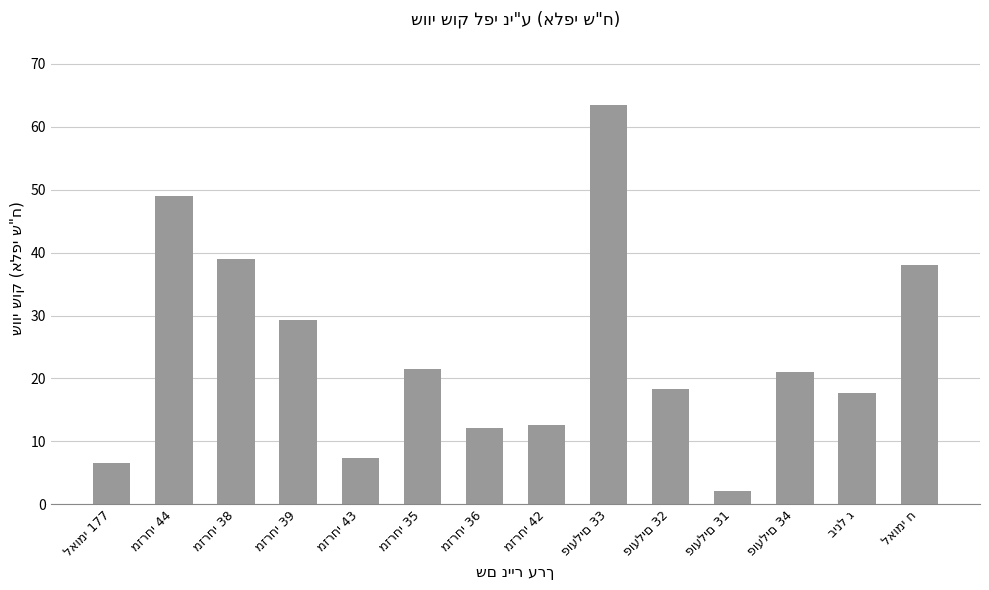

What is the average value?

24.2